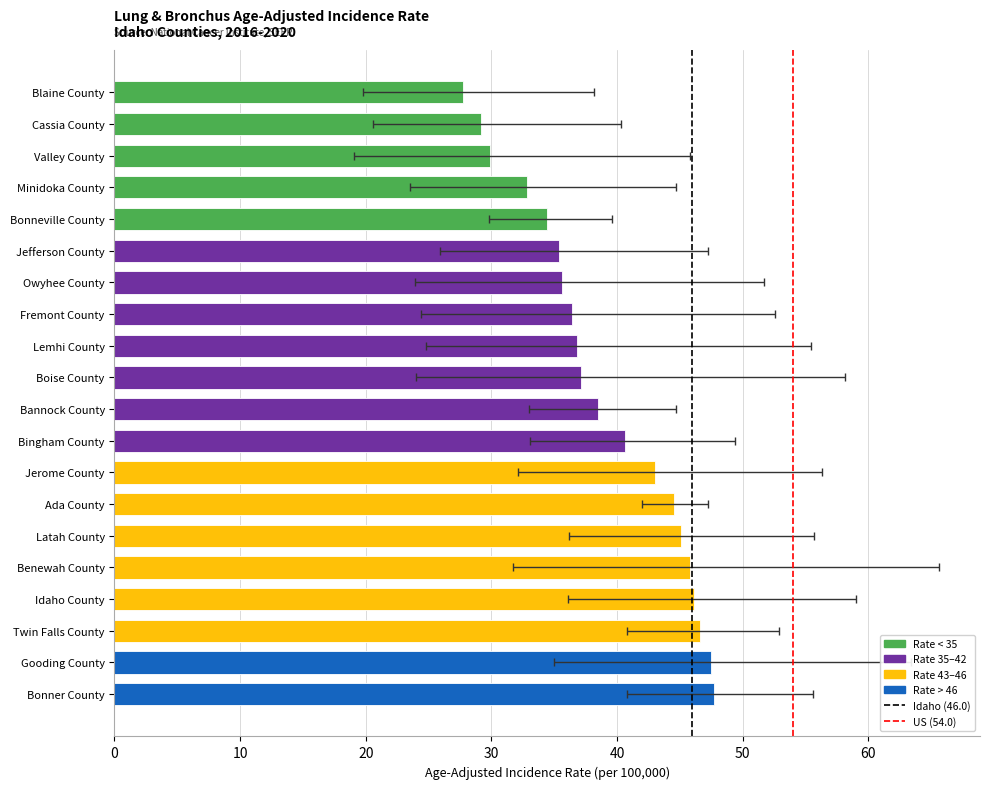

List the labels in order of Age-Adjusted Rate value, largest first.

Bonner County, Gooding County, Twin Falls County, Idaho County, Benewah County, Latah County, Ada County, Jerome County, Bingham County, Bannock County, Boise County, Lemhi County, Fremont County, Owyhee County, Jefferson County, Bonneville County, Minidoka County, Valley County, Cassia County, Blaine County